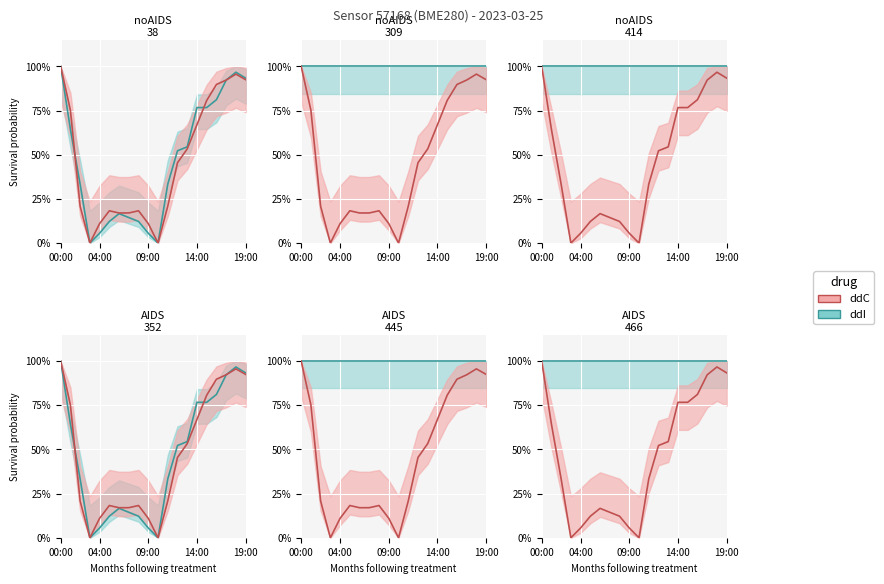

Which series has the largest range (max minus min)?

ddC